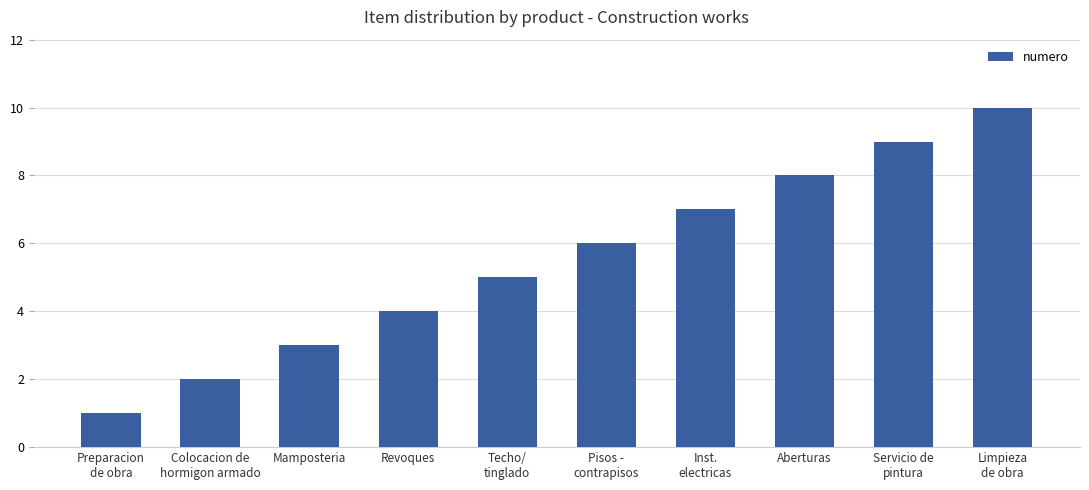

Rank the categories by value from lowest to highest.

Preparacion
de obra, Colocacion de
hormigon armado, Mamposteria, Revoques, Techo/
tinglado, Pisos -
contrapisos, Inst.
electricas, Aberturas, Servicio de
pintura, Limpieza
de obra